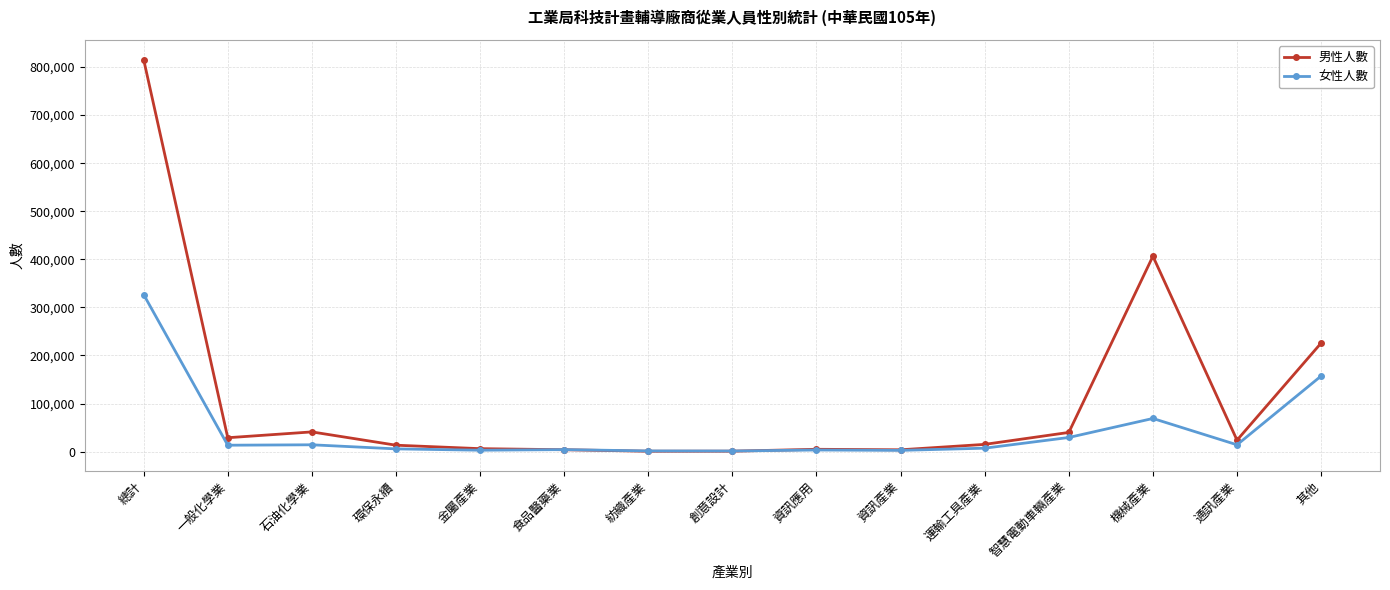

The 男性人數 series shows 859 at 紡織產業. True or false?

True